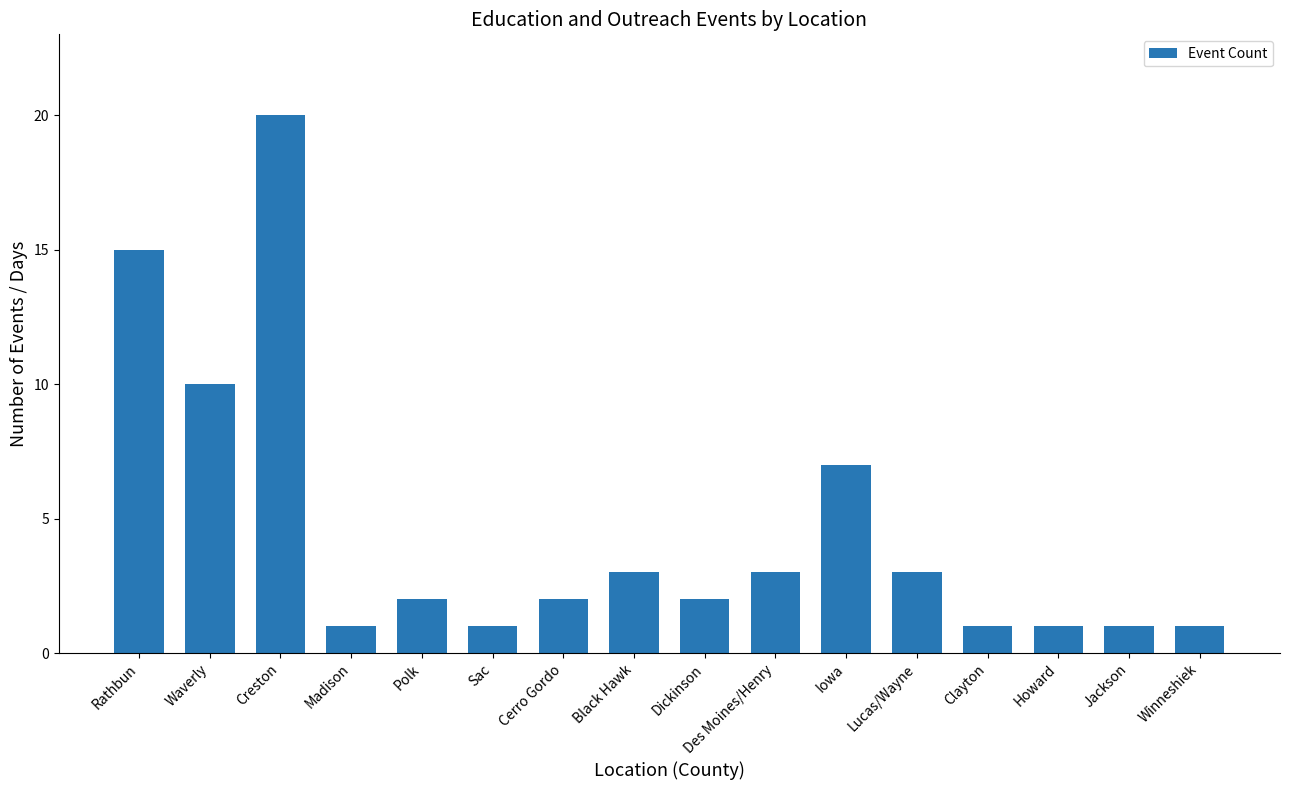

Reading left to right, what are all the values shown in this chart?

Rathbun=15	Waverly=10	Creston=20	Madison=1	Polk=2	Sac=1	Cerro Gordo=2	Black Hawk=3	Dickinson=2	Des Moines/Henry=3	Iowa=7	Lucas/Wayne=3	Clayton=1	Howard=1	Jackson=1	Winneshiek=1